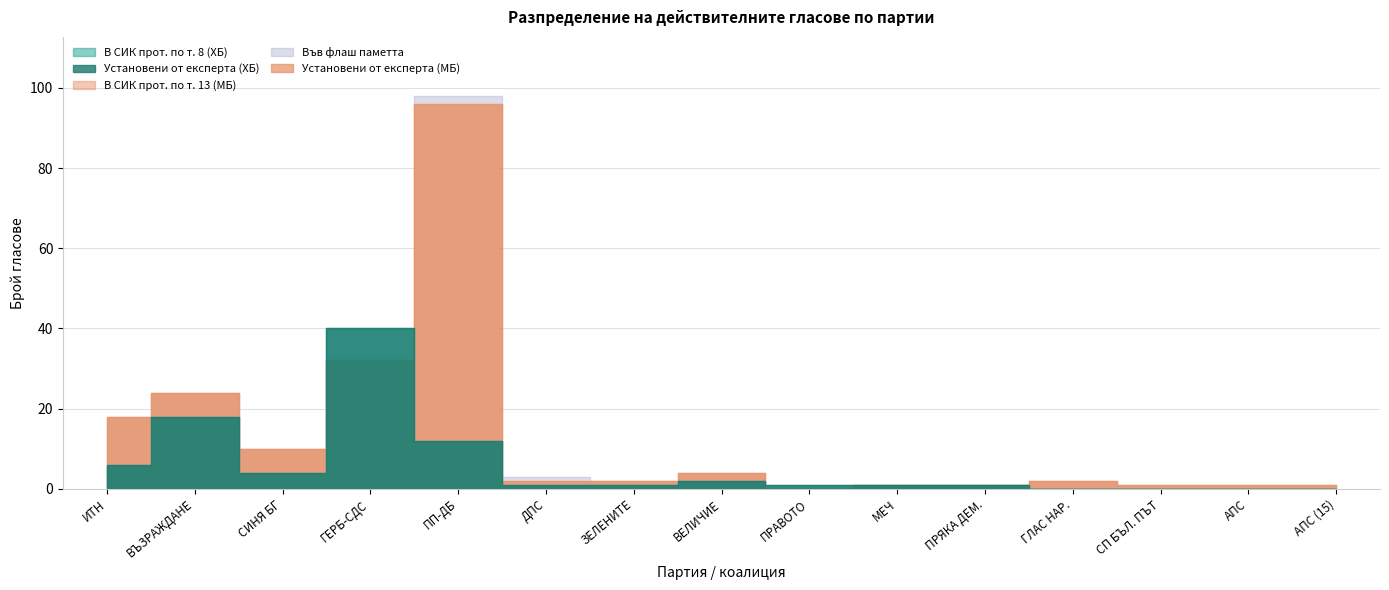

What is the sum of all В СИК прот. по т. 8 (ХБ) values?

87